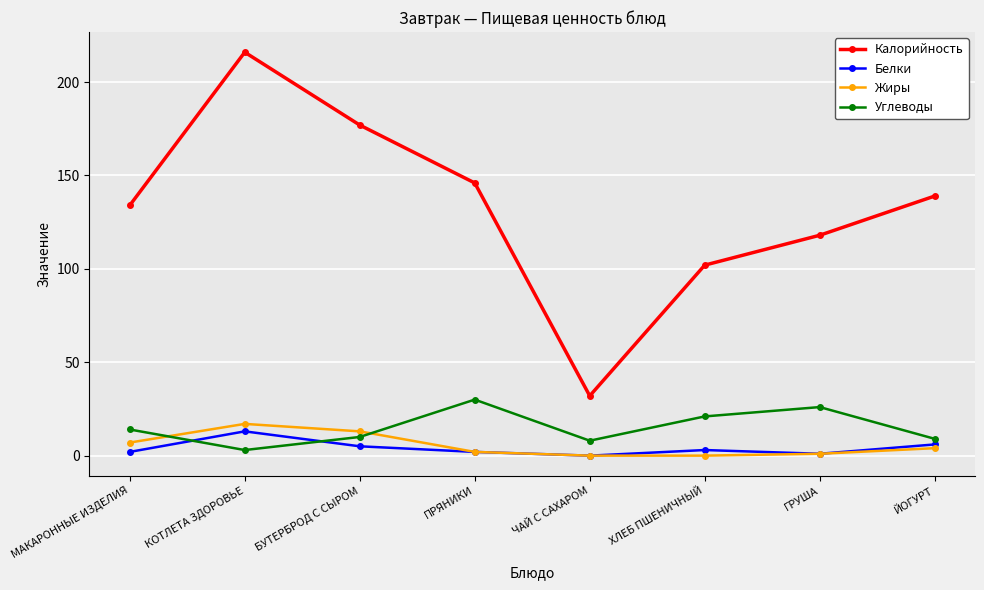

At which category is the sum across all series the highest?

КОТЛЕТА ЗДОРОВЬЕ